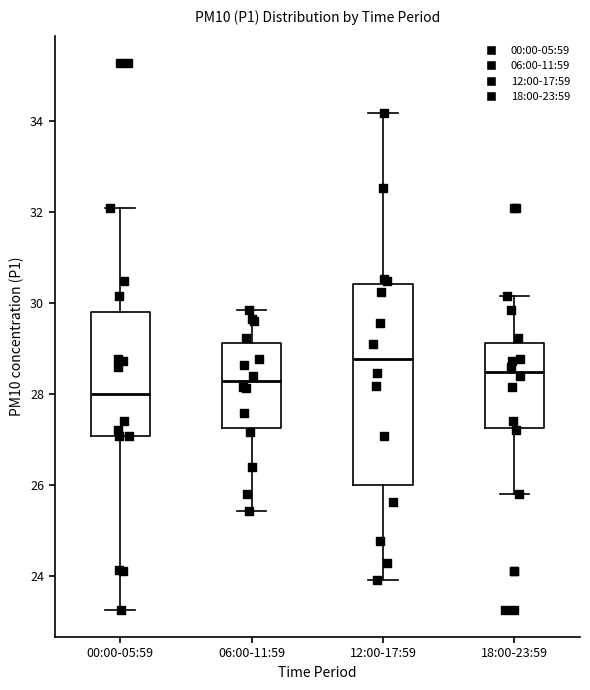

Reading left to right, transcribe this box plot: for each box, give where its median line is, the range the box spans, and where its two whiskers end, as read against the y-axis. The values are not printed on the chart, so give them approximately, as read against the axis.

00:00-05:59: median 28.0, box 27.0 to 29.8, whiskers 23.2 to 32.0
06:00-11:59: median 28.2, box 27.2 to 29.2, whiskers 25.4 to 29.8
12:00-17:59: median 28.8, box 26.0 to 30.4, whiskers 24.0 to 34.2
18:00-23:59: median 28.4, box 27.2 to 29.2, whiskers 25.8 to 30.2